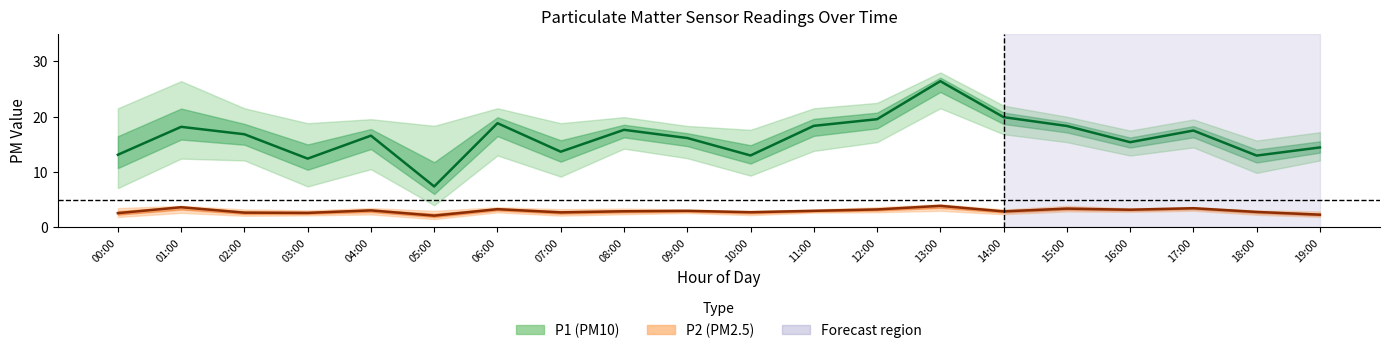

At which label is P2 (center) closest to 3?

09:00